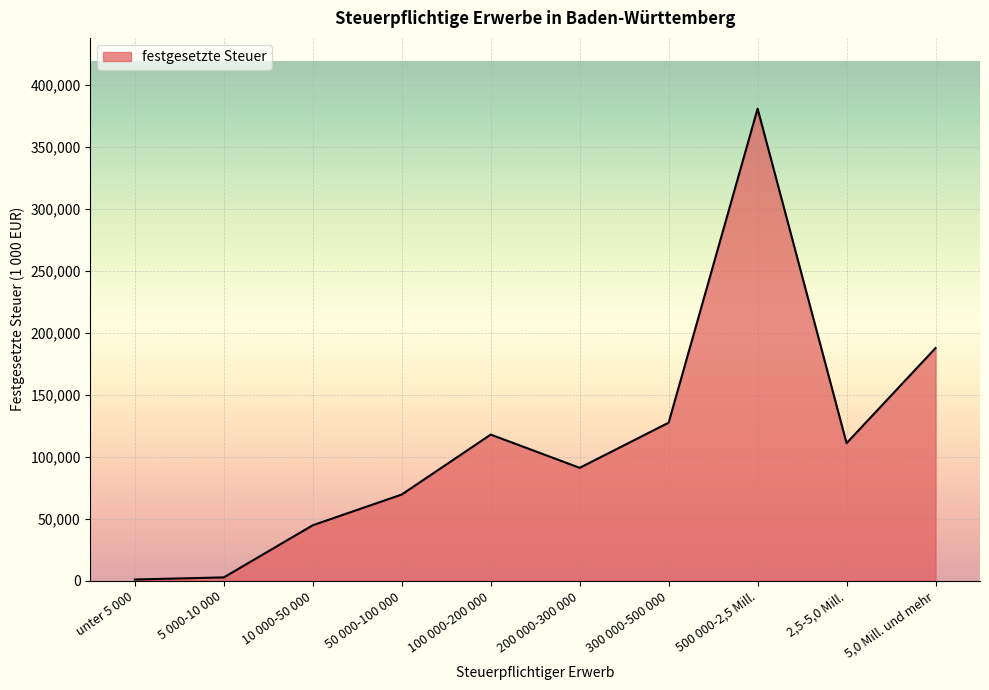

What is the change in value from 300 000-500 000 to 500 000-2,5 Mill.?

+253268